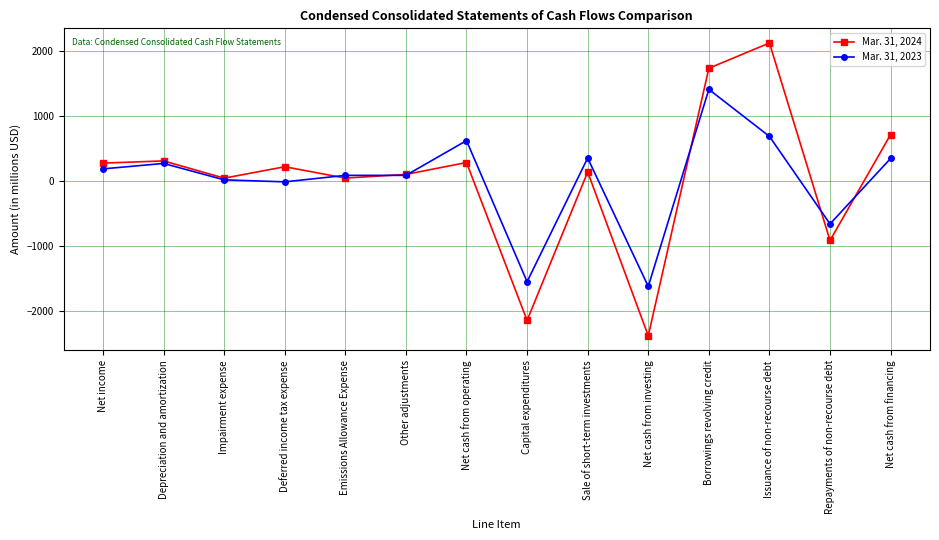

How many times do Mar. 31, 2024 and Mar. 31, 2023 cross each other?

6